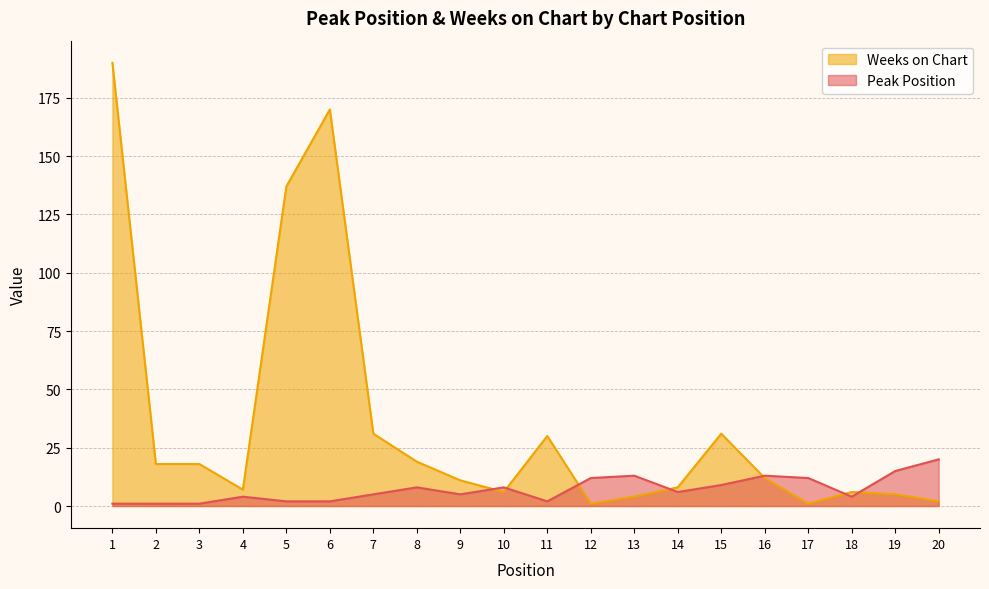

At which category does the chart reach its minimum across all series?

1